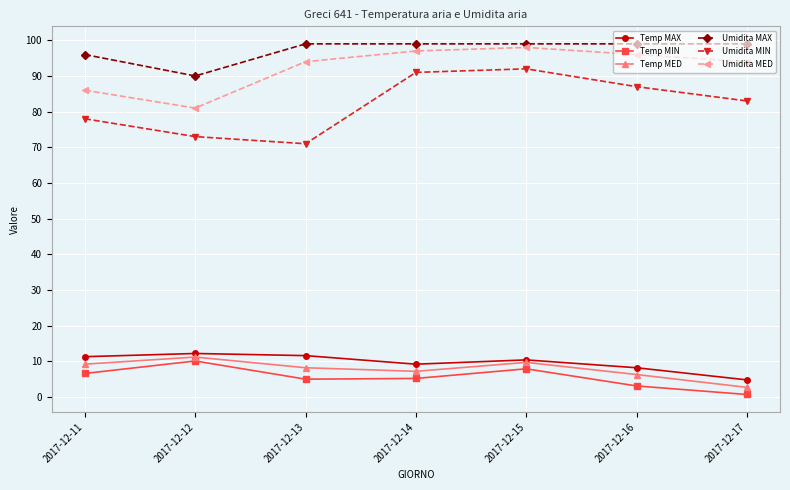

True or false: Umidita MIN has more than 0 points higher than both neighbors.

True